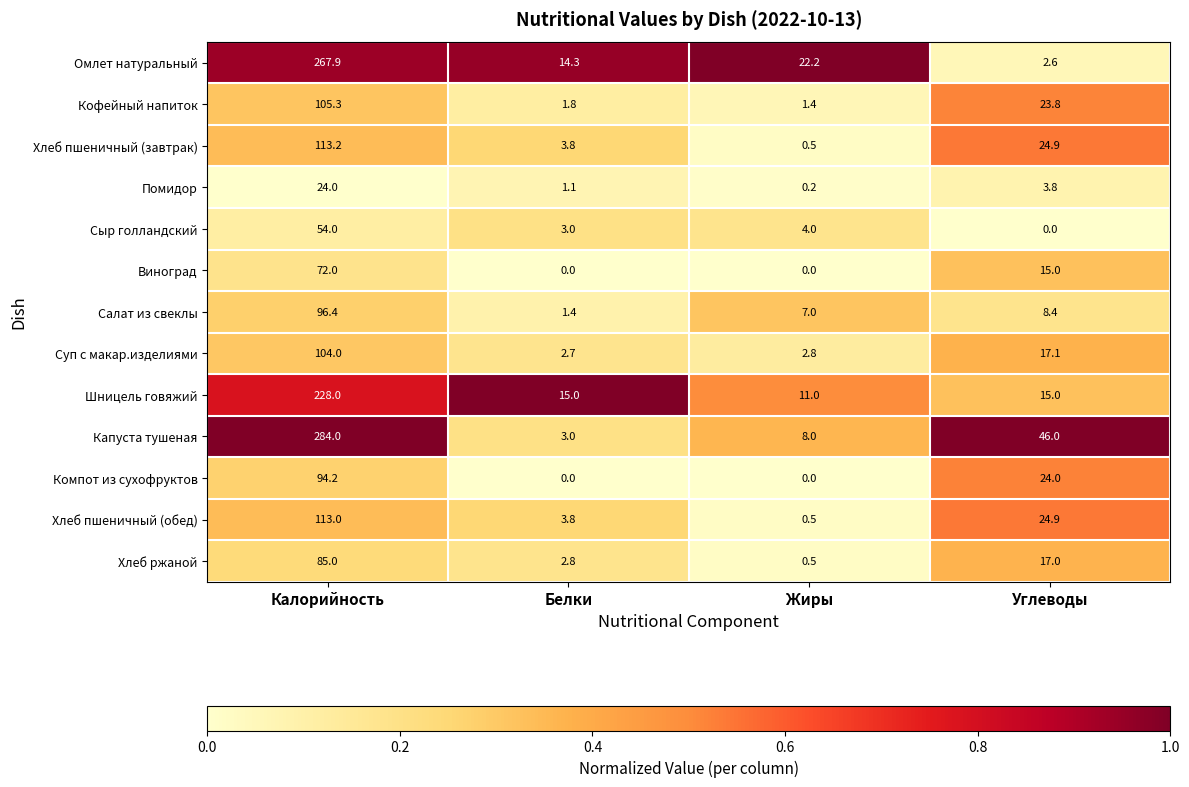

At which category is the sum across all series the highest?

Калорийность